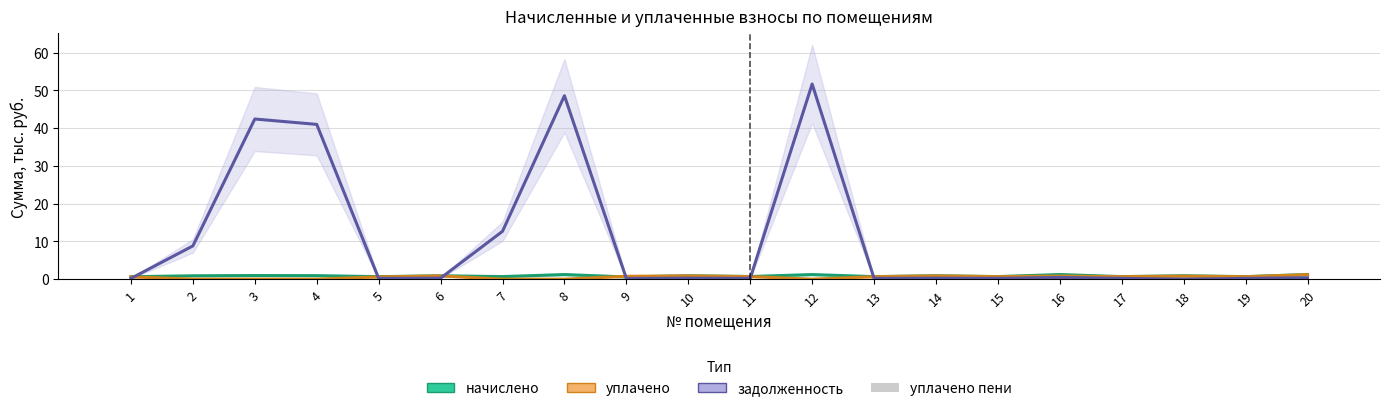

Does the chart contain any negative values?

No